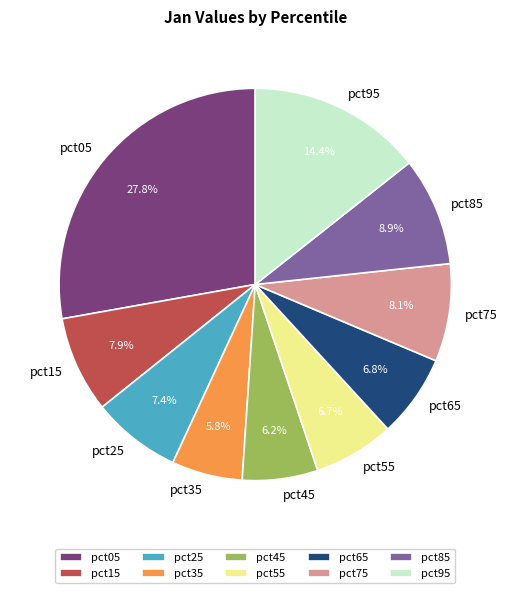

Is there any slice that represents more than half of the pie?

No